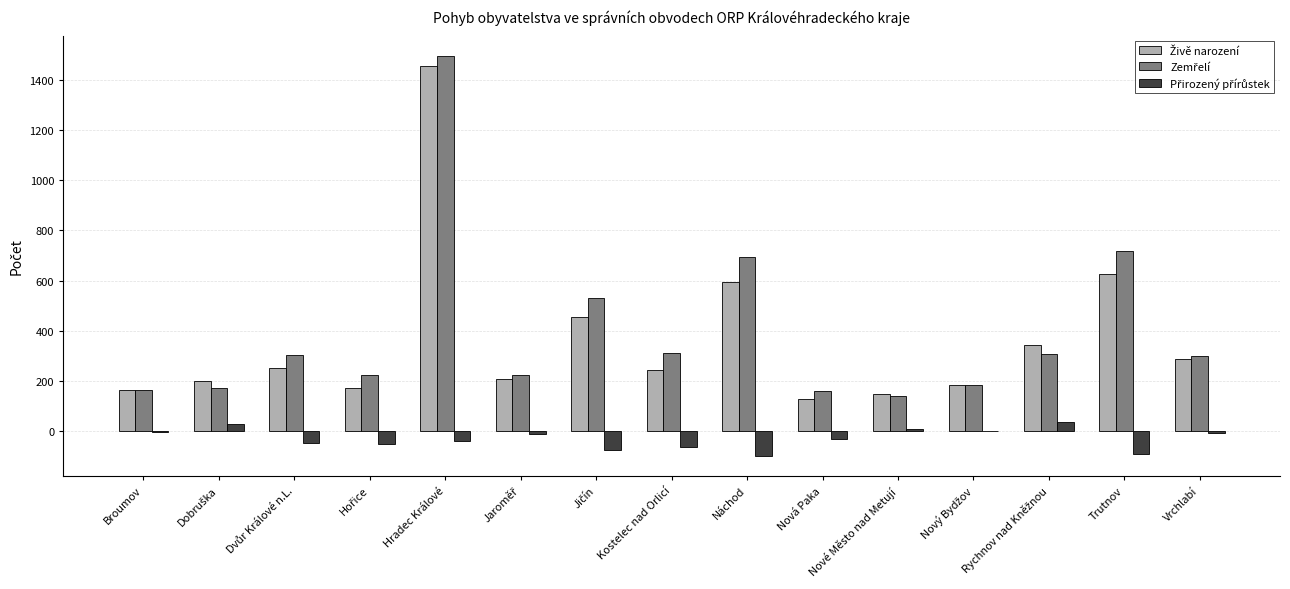

At which category is the sum across all series the highest?

Hradec Králové